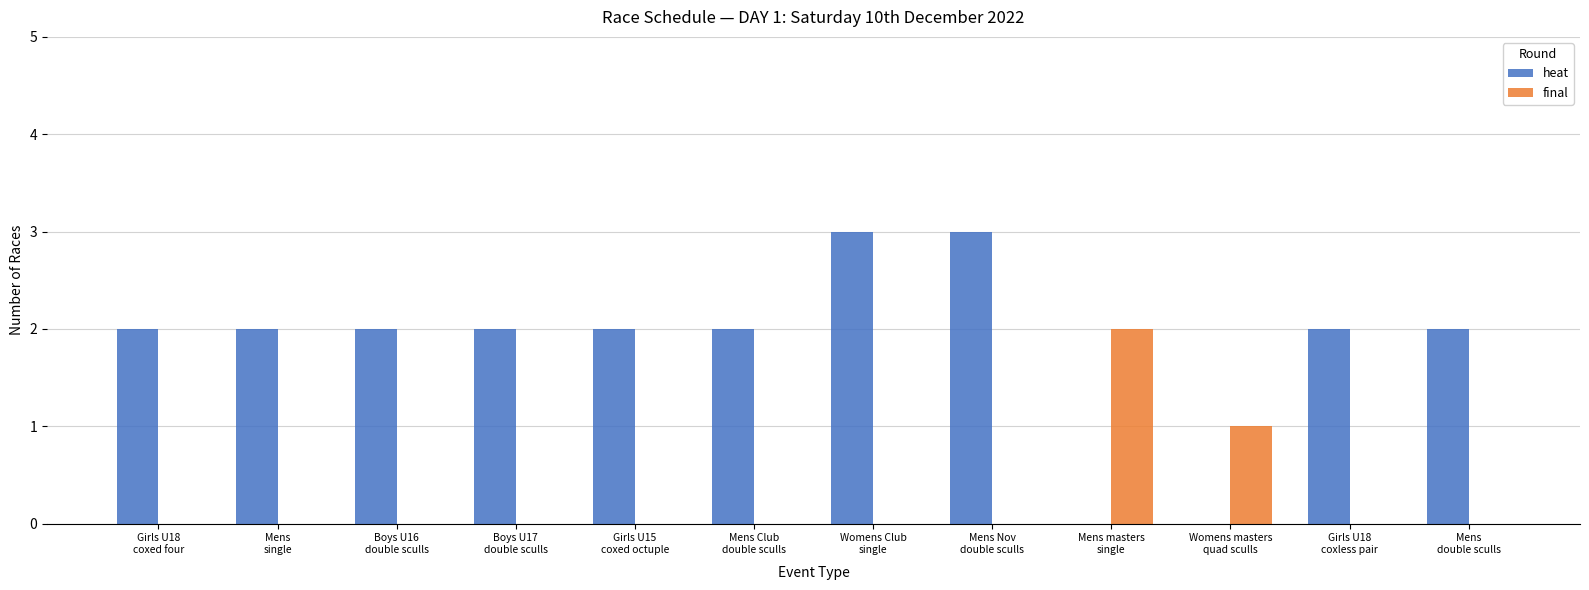

What is the greatest value displayed?

3